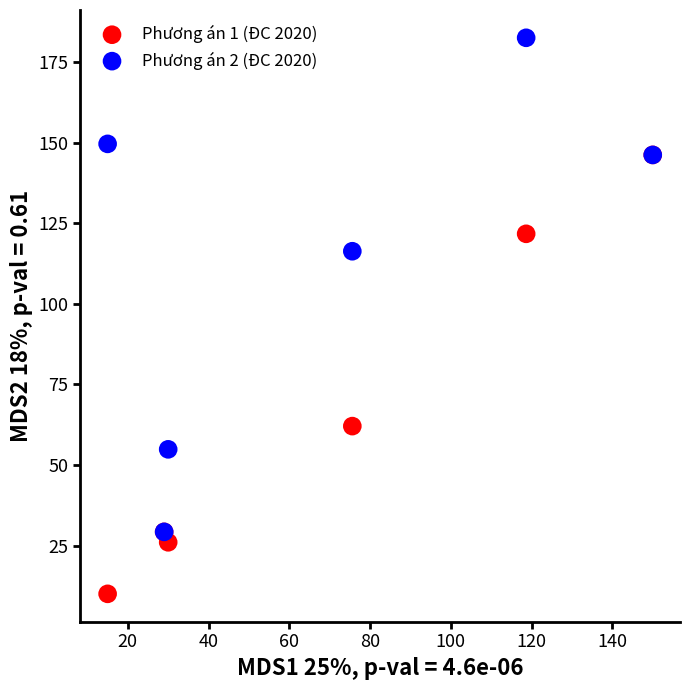

Which series contains the highest Y value?

Phương án 2 (ĐC 2020)